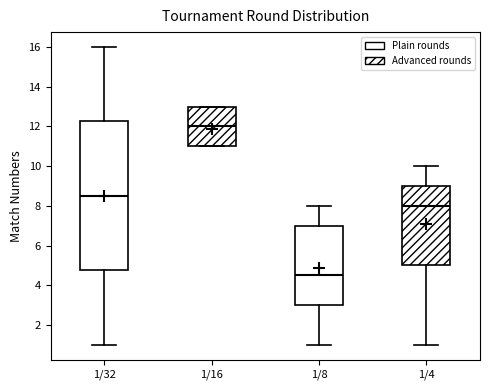

Which box is the tallest, from its lower edge to its upper edge?

1/32